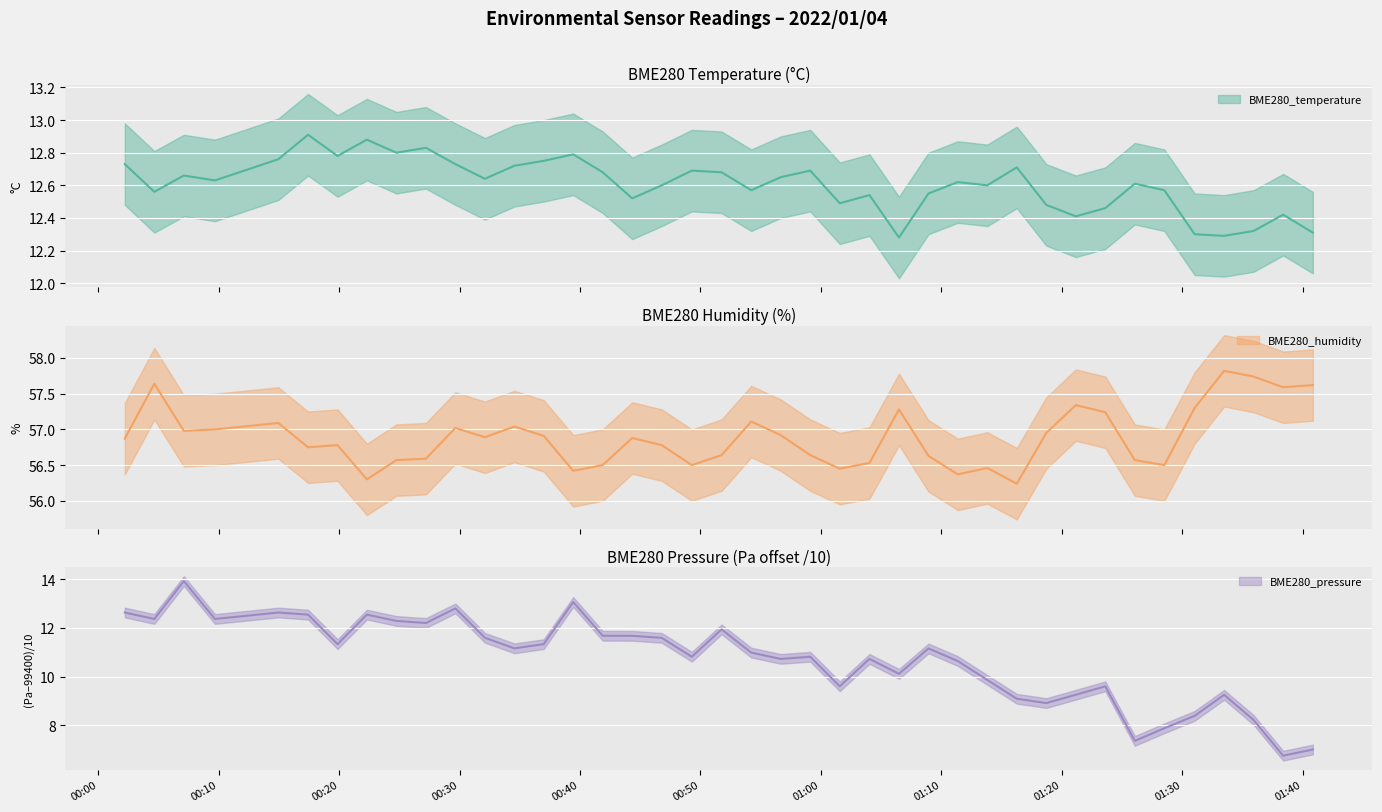

Reading right to left, list all the values displayed in this chart.

BME280_temperature: 12.3	12.4	12.3	12.3	12.3	12.6	12.6	12.5	12.4	12.5	12.7	12.6	12.6	12.6	12.3	12.5	12.5	12.7	12.7	12.6	12.7	12.7	12.6	12.5	12.7	12.8	12.8	12.7	12.6	12.7	12.8	12.8	12.9	12.8	12.9	12.8	12.6	12.7	12.6	12.7
BME280_humidity: 57.6	57.6	57.7	57.8	57.3	56.5	56.6	57.2	57.3	57.0	56.2	56.5	56.4	56.6	57.3	56.5	56.5	56.6	56.9	57.1	56.6	56.5	56.8	56.9	56.5	56.4	56.9	57.0	56.9	57.0	56.6	56.6	56.3	56.8	56.8	57.1	57.0	57.0	57.6	56.9
BME280_pressure_kPa: 7.0	6.7	8.2	9.2	8.4	7.9	7.3	9.6	9.2	8.9	9.1	9.9	10.6	11.2	10.1	10.7	9.6	10.8	10.7	11.0	11.9	10.8	11.6	11.7	11.7	13.1	11.3	11.2	11.6	12.8	12.2	12.3	12.5	11.3	12.5	12.6	12.4	13.9	12.4	12.6